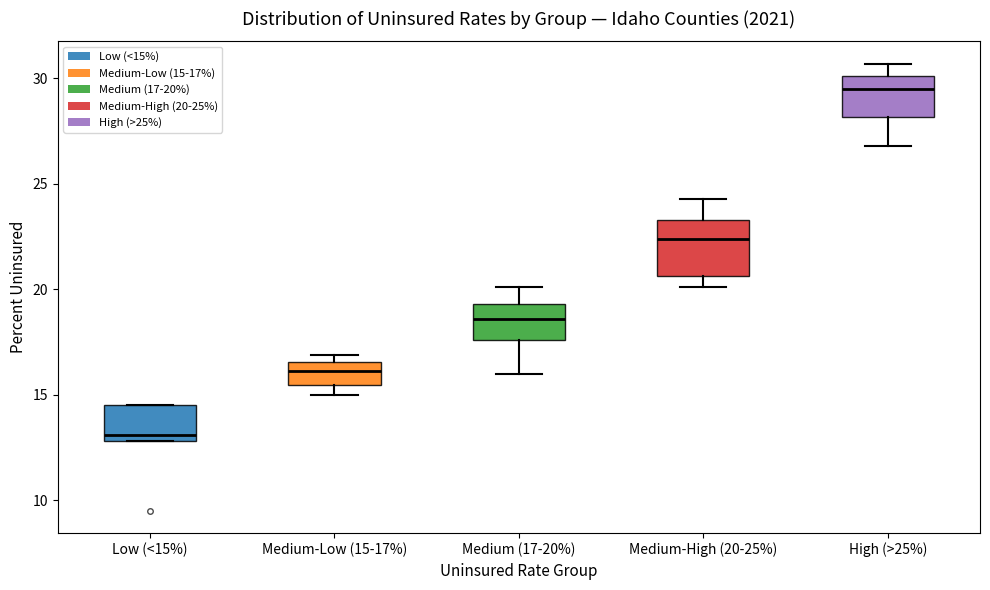

Reading left to right, transcribe this box plot: for each box, give where its median line is, the range the box spans, and where its two whiskers end, as read against the y-axis. The values are not printed on the chart, so give them approximately, as read against the axis.

Low (<15%): median 13.0 (just above the box's lower edge), box 13.0 to 14.5, whiskers 13.0 to 14.5
Medium-Low (15-17%): median 16.0, box 15.5 to 16.5, whiskers 15.0 to 17.0
Medium (17-20%): median 18.5, box 17.5 to 19.5, whiskers 16.0 to 20.0
Medium-High (20-25%): median 22.5, box 20.5 to 23.5, whiskers 20.0 to 24.5
High (>25%): median 29.5, box 28.0 to 30.0, whiskers 27.0 to 30.5